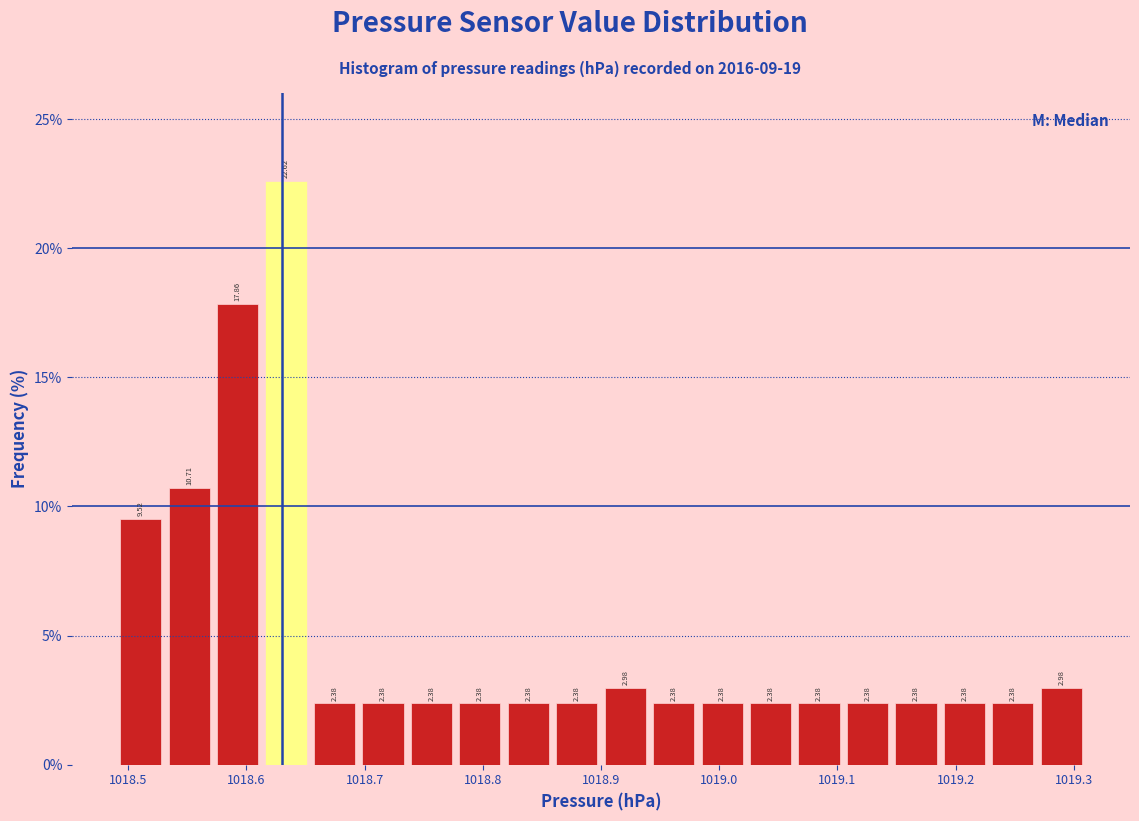

Reading left to right, list every bar in this chart as the range it spans on the x-axis followed by its height. The bar edges are not printed on the chart, so give them approximately, as read against the axis.

1018.490 to 1018.531: 9.52
1018.531 to 1018.572: 10.71
1018.572 to 1018.613: 17.86
1018.613 to 1018.654: 22.62
1018.654 to 1018.695: 2.38
1018.695 to 1018.736: 2.38
1018.736 to 1018.777: 2.38
1018.777 to 1018.818: 2.38
1018.818 to 1018.859: 2.38
1018.859 to 1018.900: 2.38
1018.900 to 1018.941: 2.98
1018.941 to 1018.982: 2.38
1018.982 to 1019.023: 2.38
1019.023 to 1019.064: 2.38
1019.064 to 1019.105: 2.38
1019.105 to 1019.146: 2.38
1019.146 to 1019.187: 2.38
1019.187 to 1019.228: 2.38
1019.228 to 1019.269: 2.38
1019.269 to 1019.310: 2.98